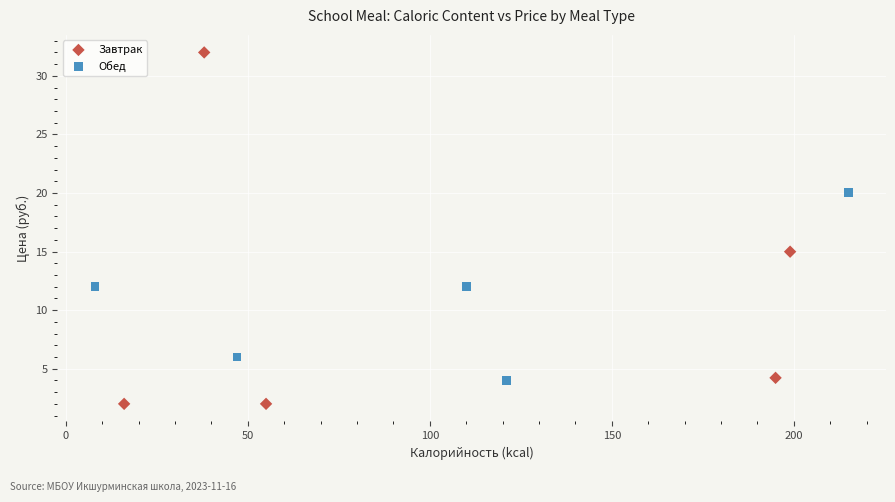

Which series has the widest spread of Y values?

Завтрак